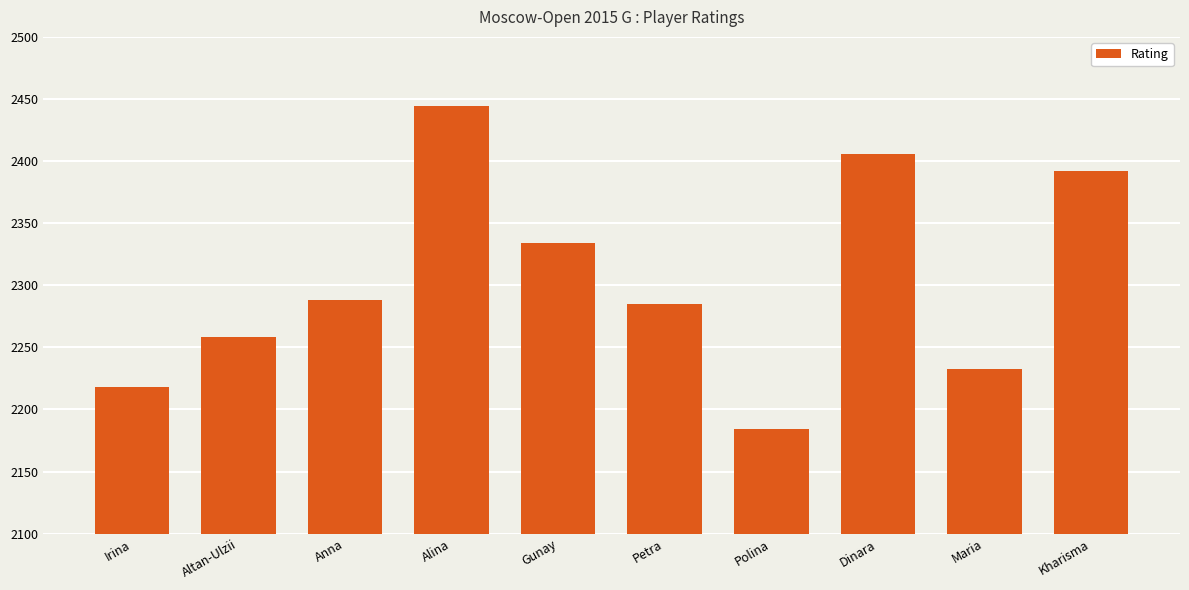

What is the value of the 9th bar from the left?

2233